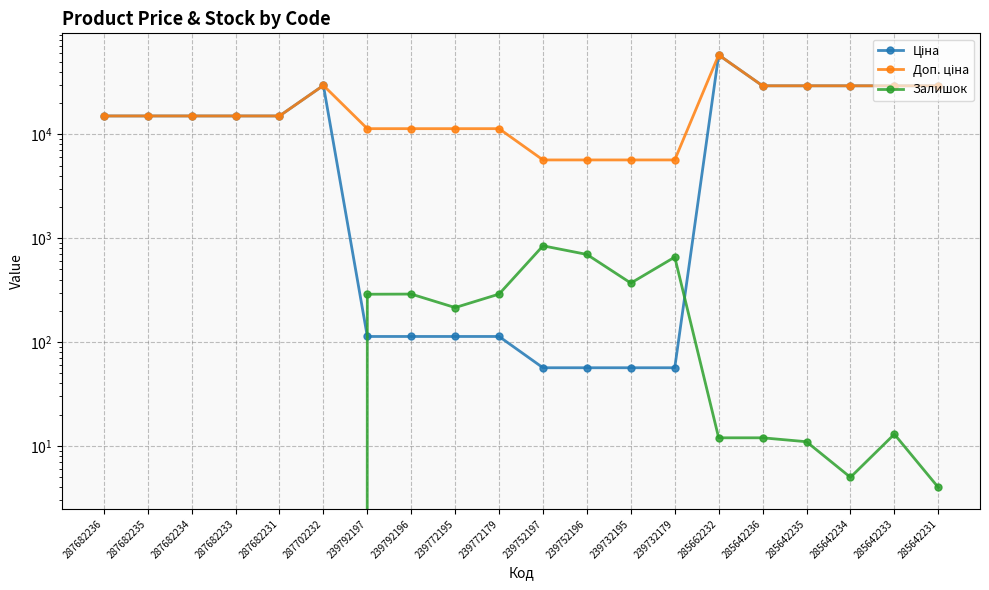

Where is Ціна nearest to the value 29046?

285642236